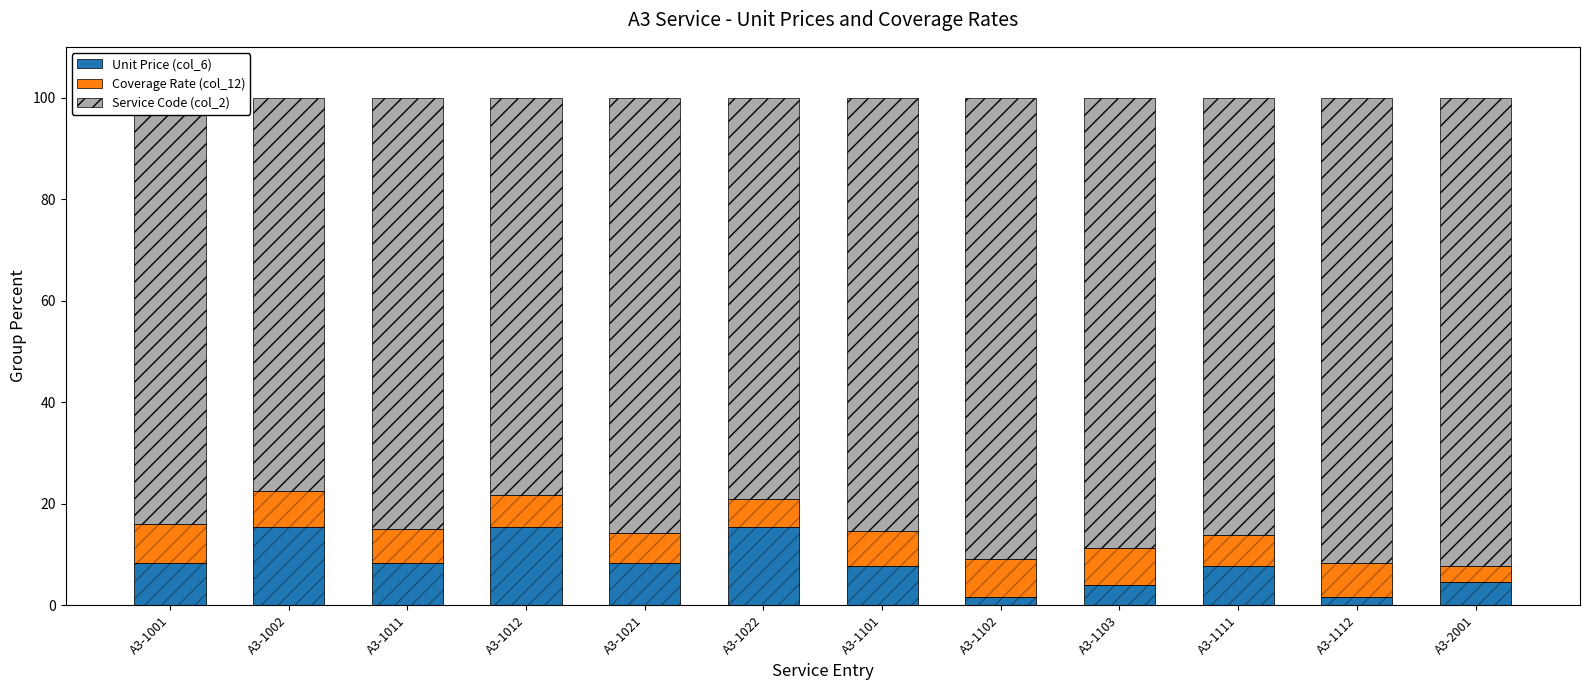

Reading right to left, list all the values displayed in this chart.

Unit Price (col_6): A3-2001=4.6	A3-1112=1.7	A3-1111=7.7	A3-1103=4.0	A3-1102=1.7	A3-1101=7.7	A3-1022=15.5	A3-1021=8.4	A3-1012=15.5	A3-1011=8.4	A3-1002=15.5	A3-1001=8.4
Coverage Rate (col_12): A3-2001=3.2	A3-1112=6.6	A3-1111=6.2	A3-1103=7.2	A3-1102=7.4	A3-1101=7.0	A3-1022=5.4	A3-1021=5.9	A3-1012=6.2	A3-1011=6.7	A3-1002=7.0	A3-1001=7.6
Service Code (col_2): A3-2001=92.2	A3-1112=91.7	A3-1111=86.1	A3-1103=88.7	A3-1102=90.9	A3-1101=85.3	A3-1022=79.1	A3-1021=85.7	A3-1012=78.3	A3-1011=84.9	A3-1002=77.6	A3-1001=84.0